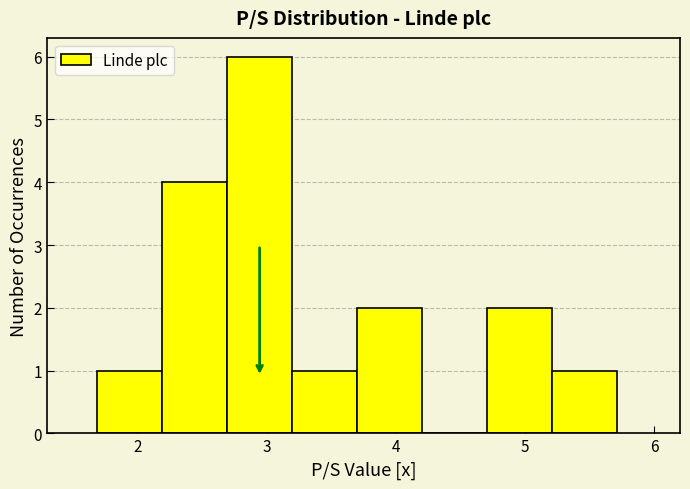

Reading left to right, transcribe this chart: for each bar, give the range it covers on the x-axis and its height. Neither the bar edges nor the heights are printed on the chart, so give them approximately, as read against the axes.

1.7 to 2.2: 1
2.2 to 2.7: 4
2.7 to 3.2: 6
3.2 to 3.7: 1
3.7 to 4.2: 2
4.2 to 4.7: 0
4.7 to 5.2: 2
5.2 to 5.7: 1